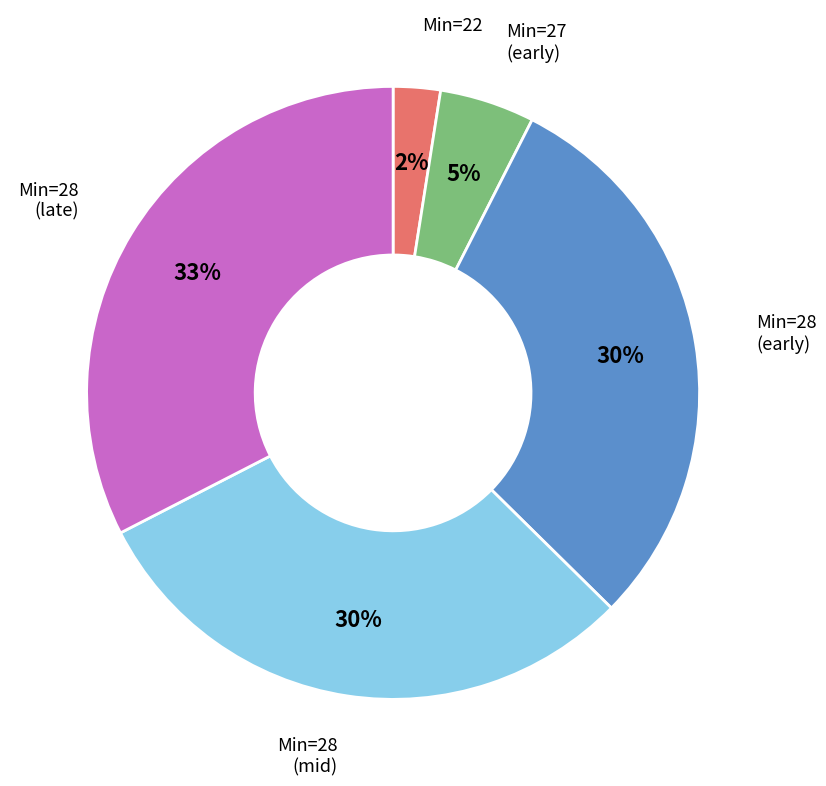

Count the number of slices in the pie.

5